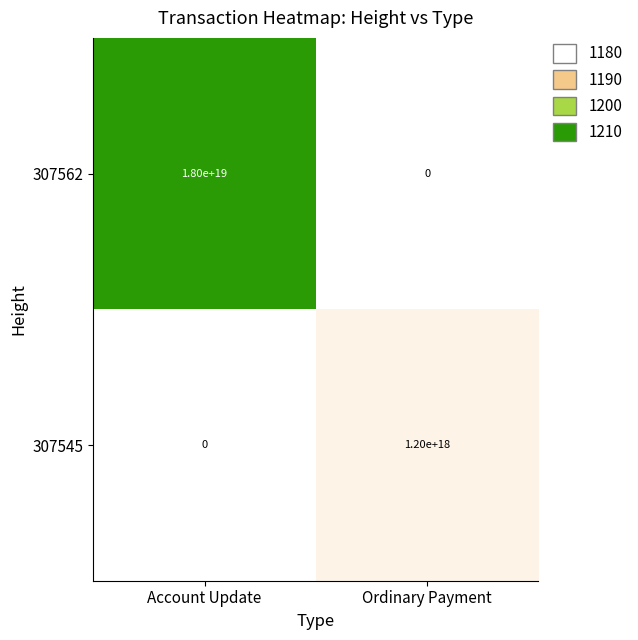

True or false: 307562 has a value of 8627933436724465664 at Account Update.

False